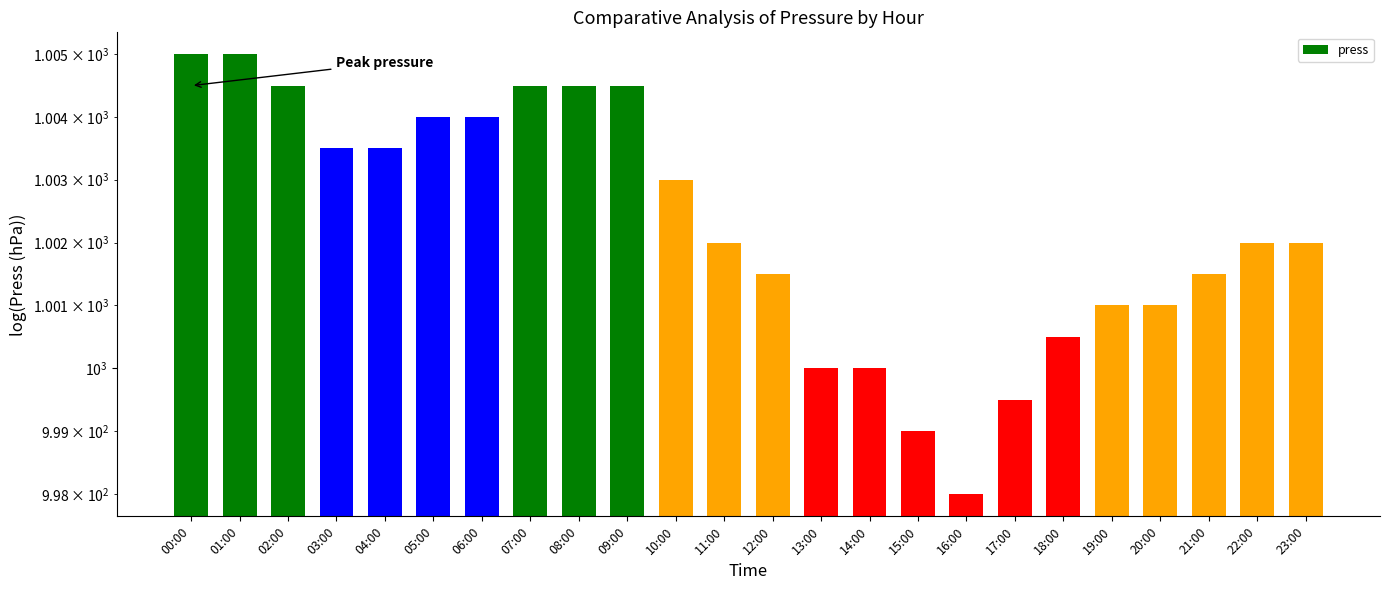

What is the change in value from 07:00 to 21:00?

-3.0